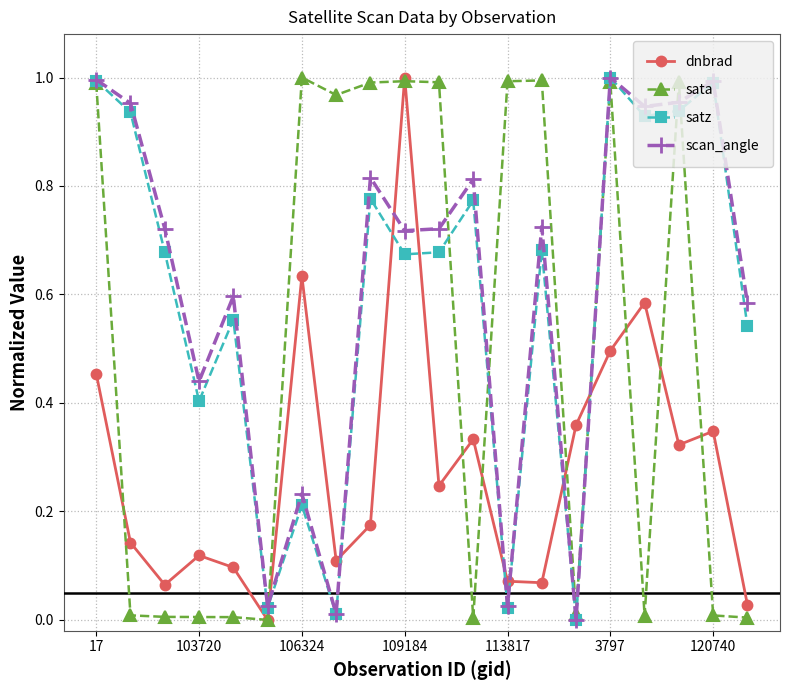

True or false: dnbrad and satz cross at least once.

True